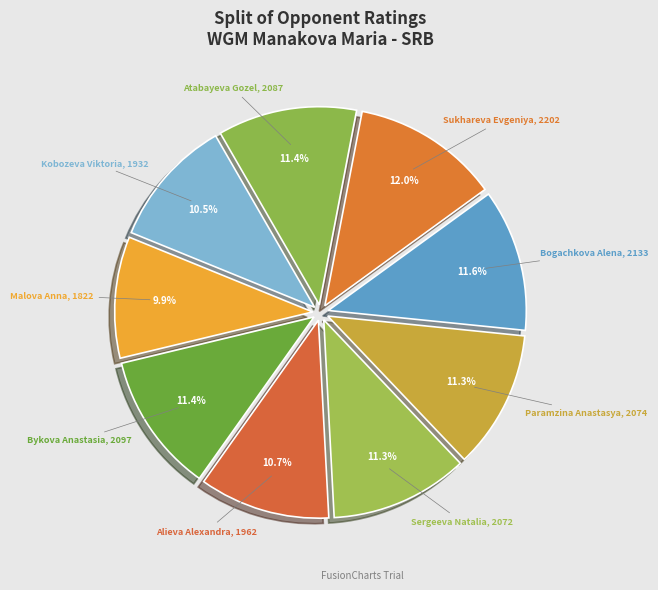

Approximately how many times larger is the value at Bykova Anastasia compared to Malova Anna?

1.2